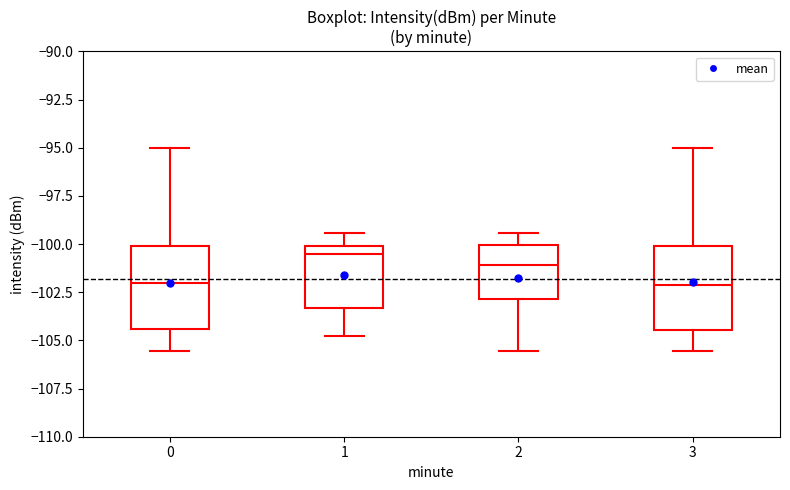

Which box has the highest median line?

1